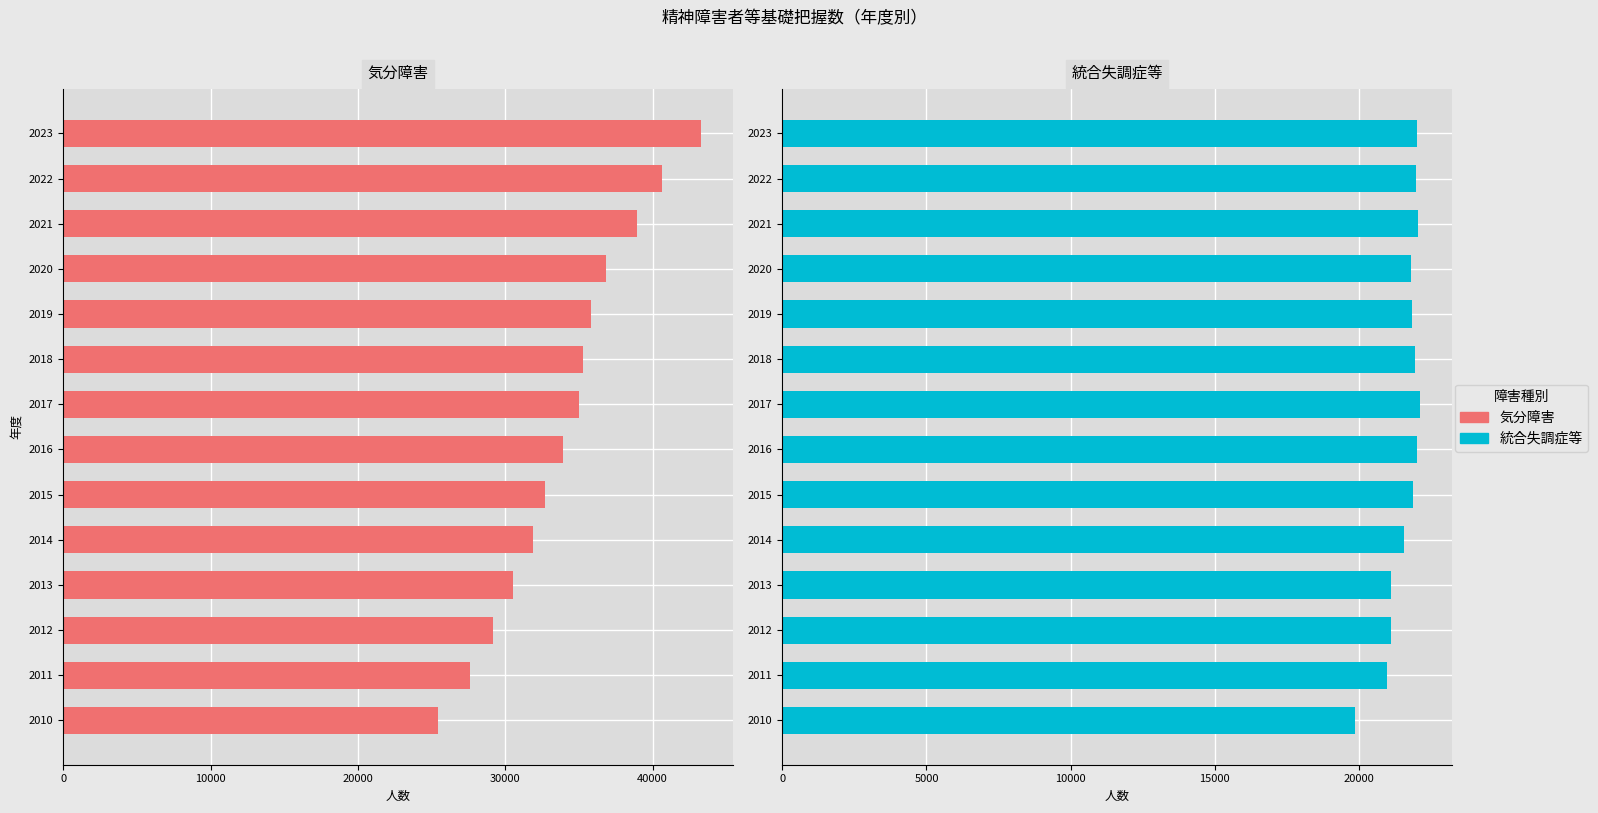

What is the sum of the 気分障害 values at 2016 and 2019?

69687